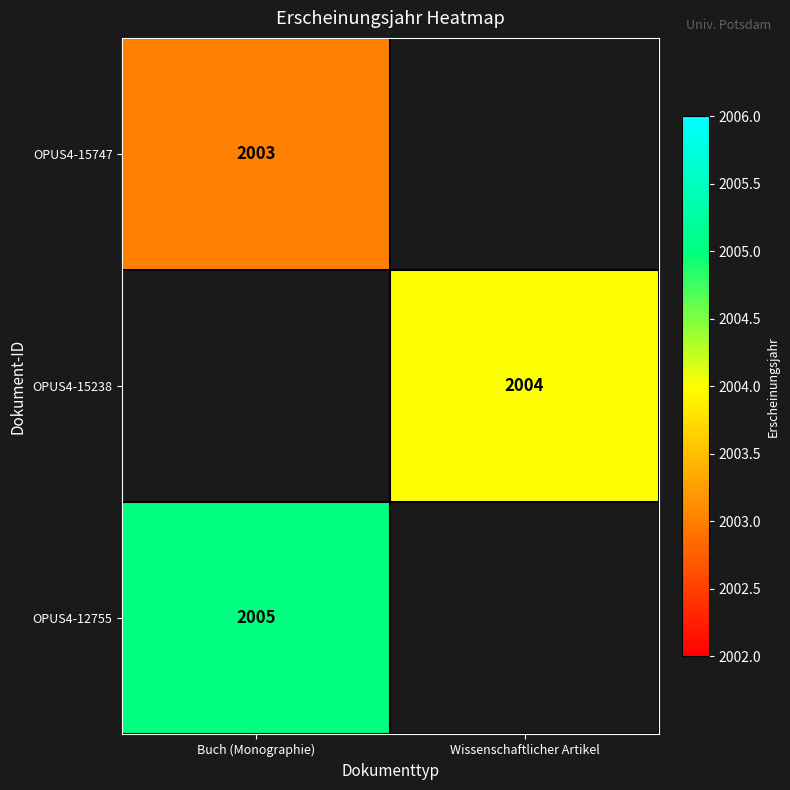

What is the spread (max minus min) of values at Buch (Monographie)?

2.0